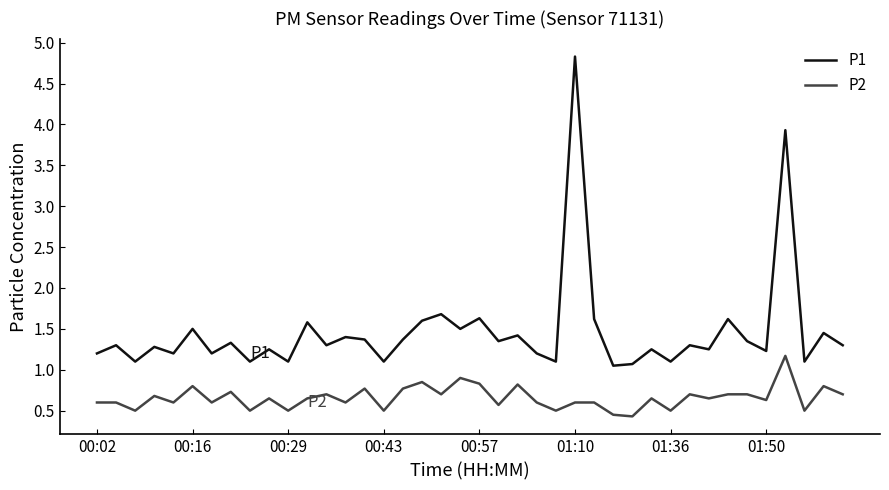

Which series has the largest total across all categories?

P1